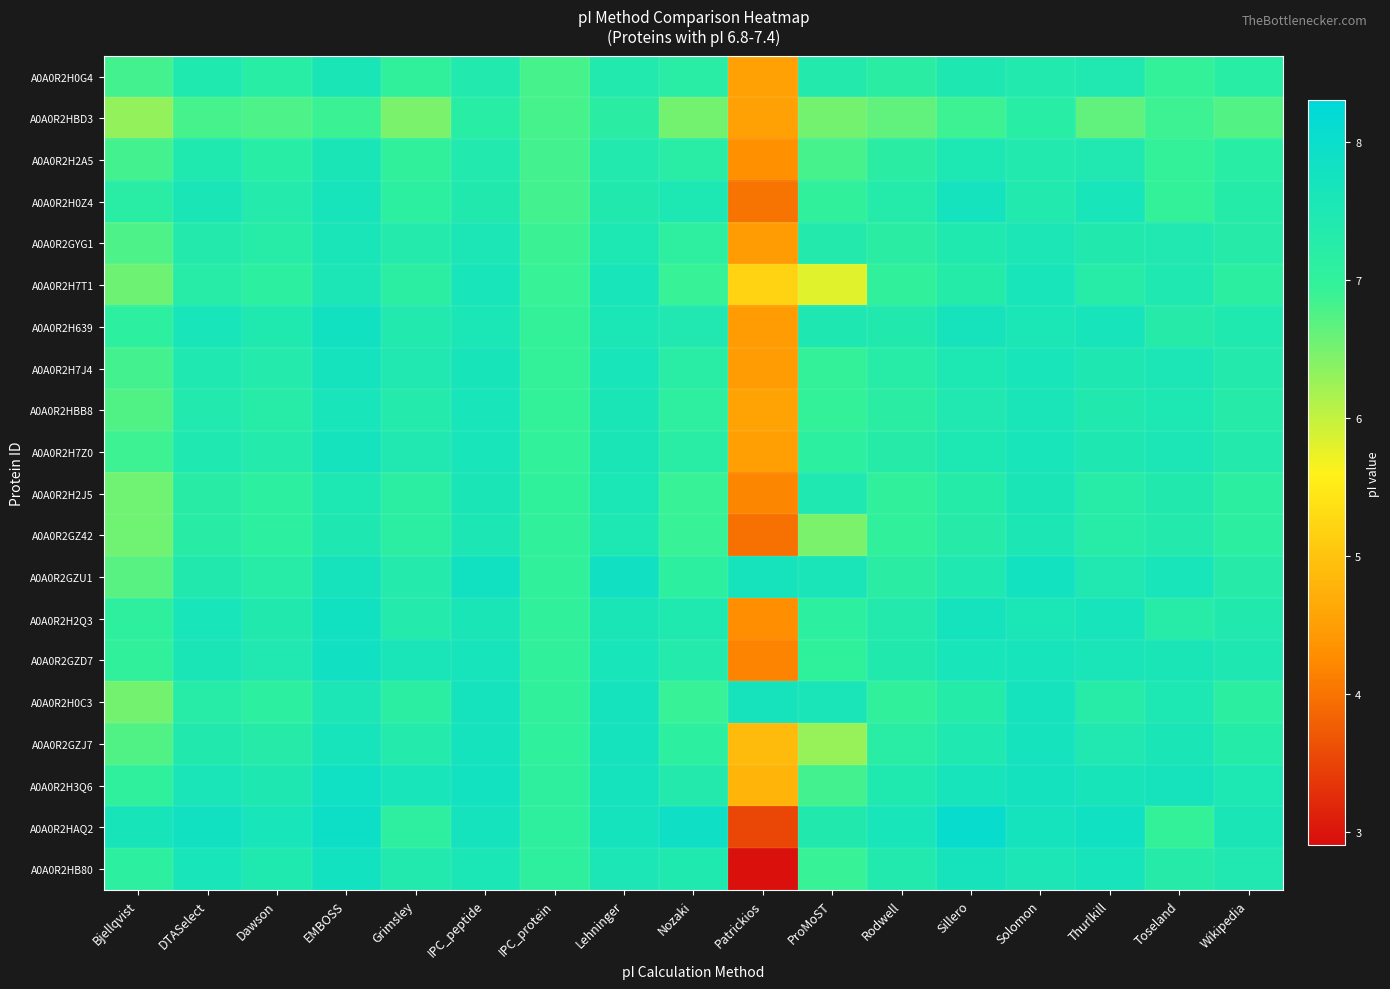

What is the total value across all series at IPC_peptide?

151.7